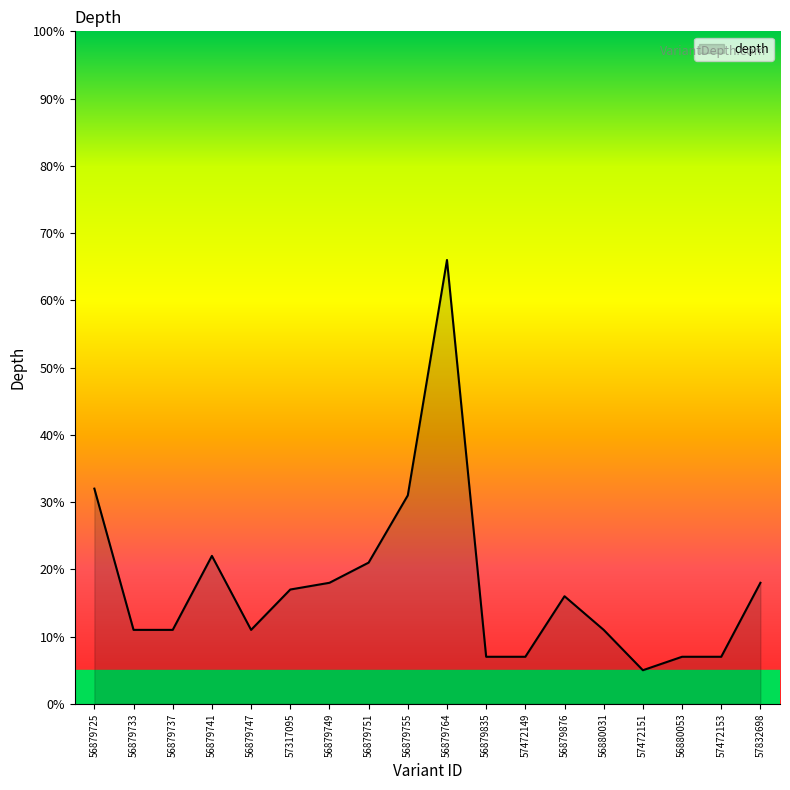

What is the change in value from 56879835 to 56880031?

+4